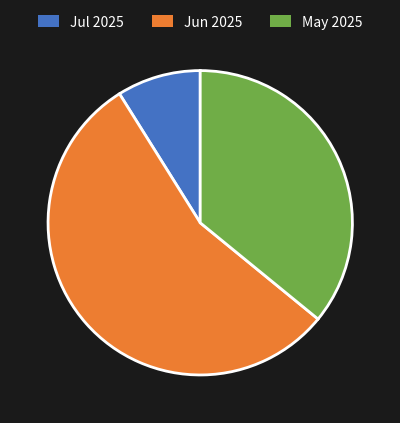

Is the sum of Jun 2025 and May 2025 greater than half?

Yes